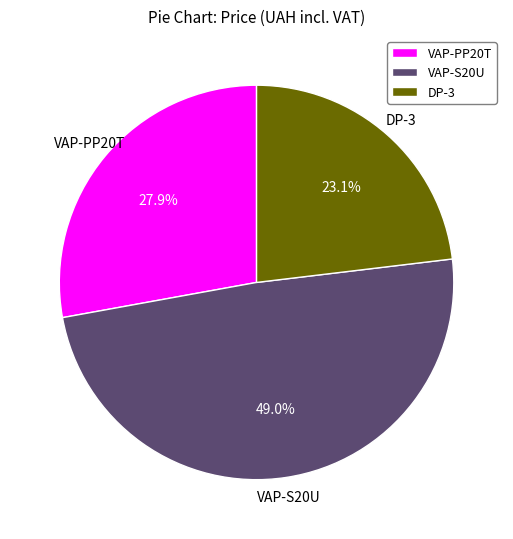

To the nearest percent, what is the difference between the largest and smallest slice percentages?

26%